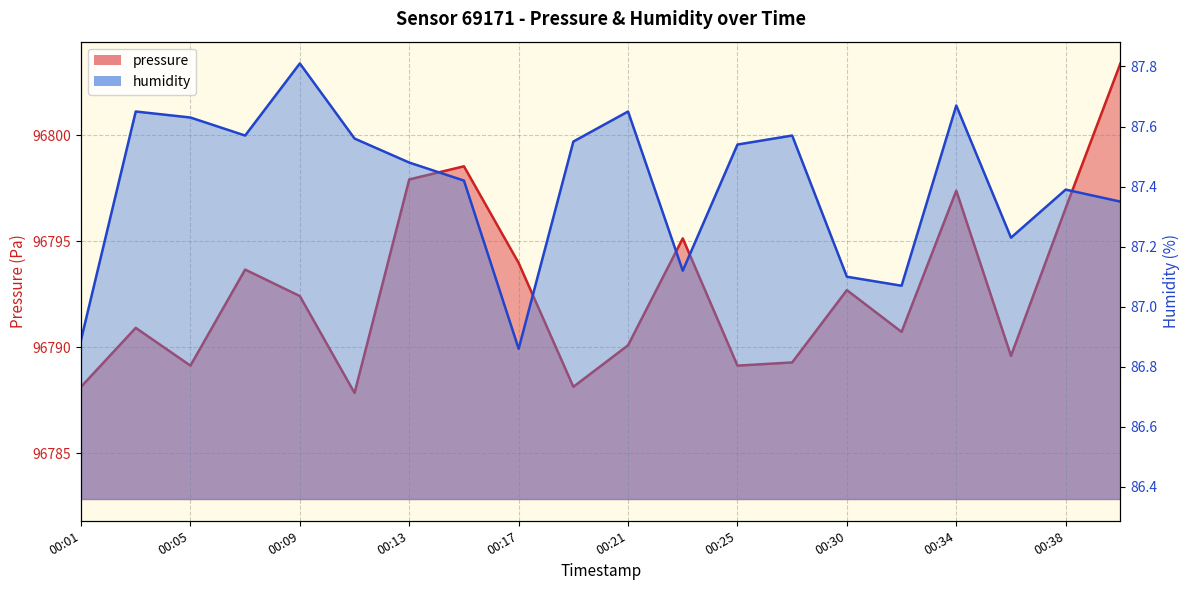

Which series has the largest range (max minus min)?

pressure